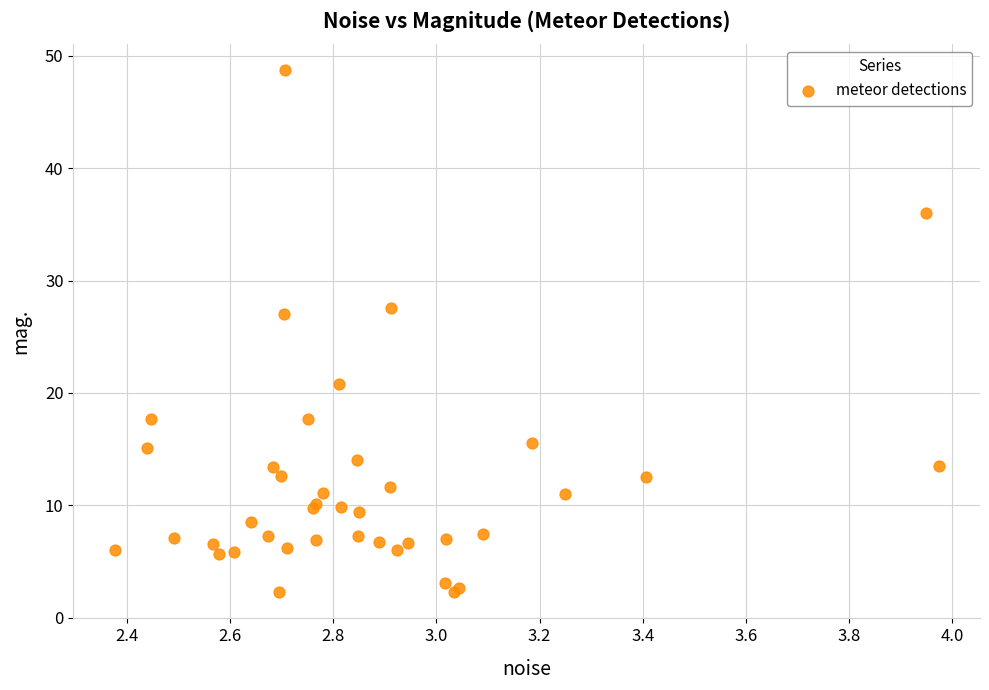

What Y value in the scatter plot is closest to 25?

27.0